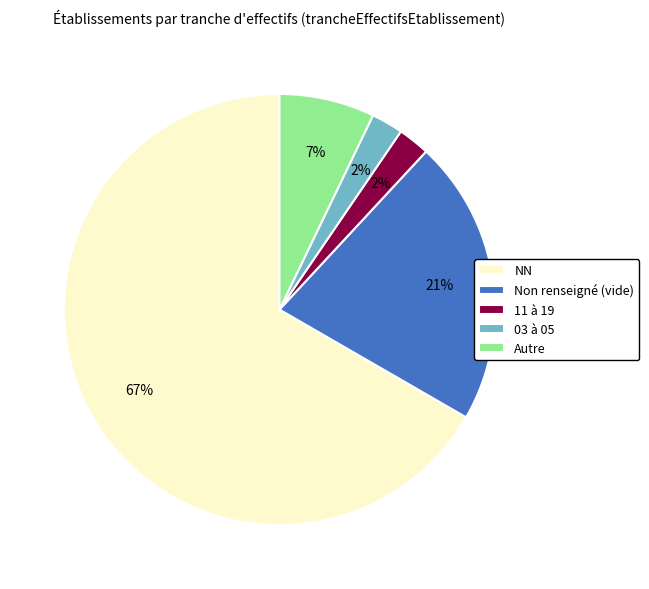

Do Autre and 11 à 19 together represent more than half of the pie?

No